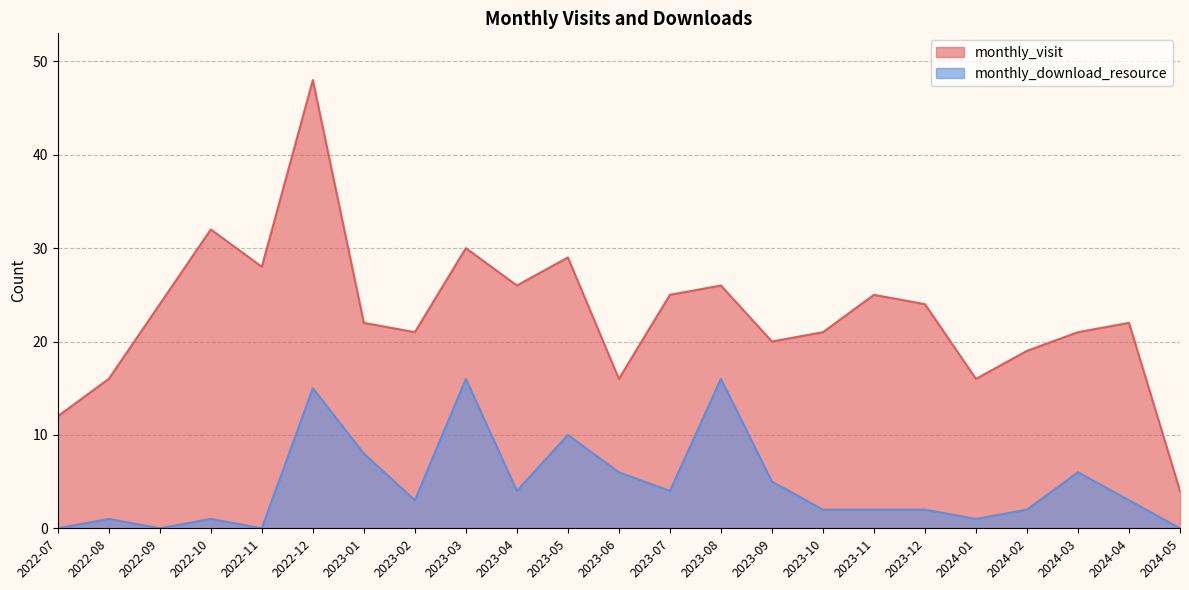

At 2023-04, list the series in order from smallest to largest.

monthly_download_resource, monthly_visit